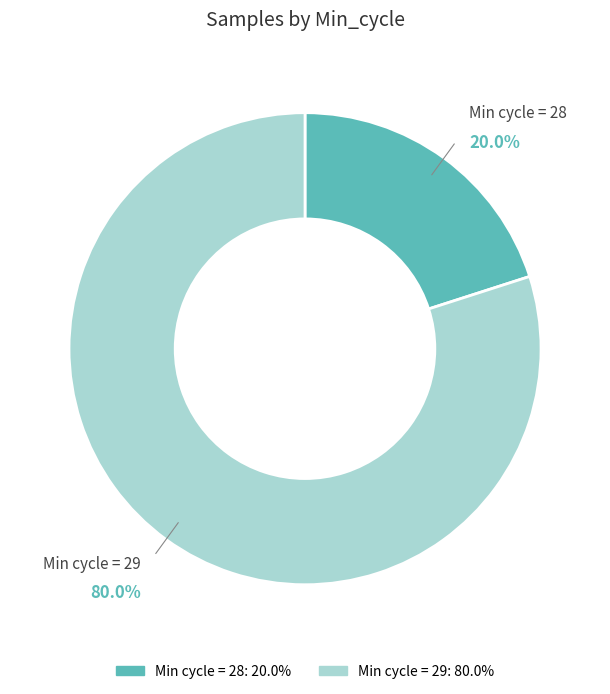

Count the number of slices in the pie.

2